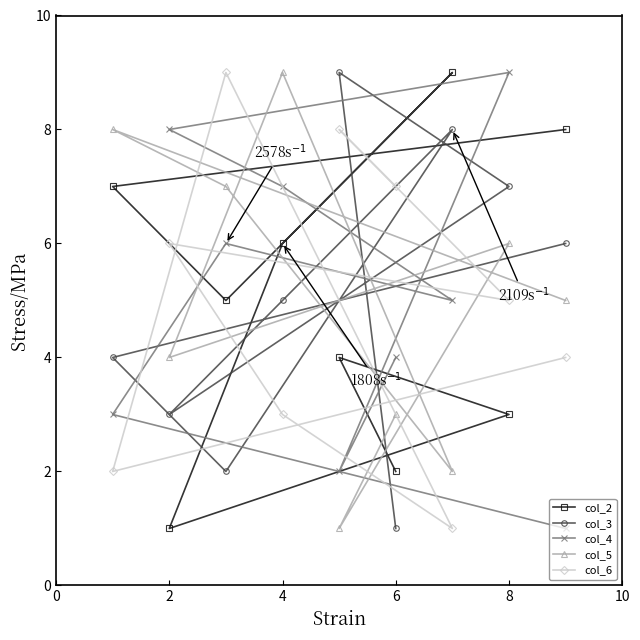

How many lines are shown in the chart?

5